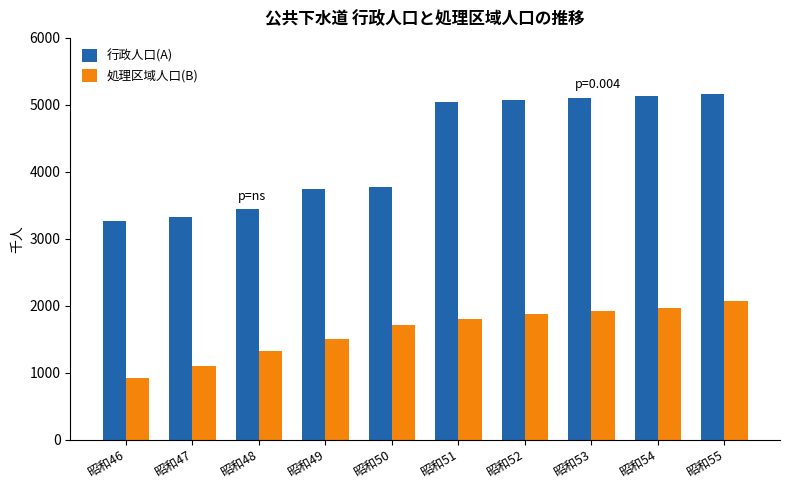

Reading left to right, extract all data points from this chart.

行政人口(A): 昭和46=3271.6	昭和47=3319.5	昭和48=3437.2	昭和49=3748.3	昭和50=3774.4	昭和51=5042.1	昭和52=5076.1	昭和53=5104.3	昭和54=5132.4	昭和55=5160.5
処理区域人口(B): 昭和46=919.9	昭和47=1101.6	昭和48=1322.3	昭和49=1508.2	昭和50=1715.8	昭和51=1801.8	昭和52=1873.2	昭和53=1918.9	昭和54=1966.3	昭和55=2068.2